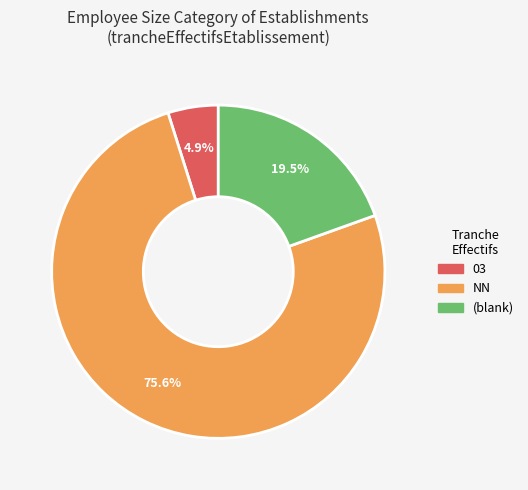

How much of the chart is everything except NN?

24.4%